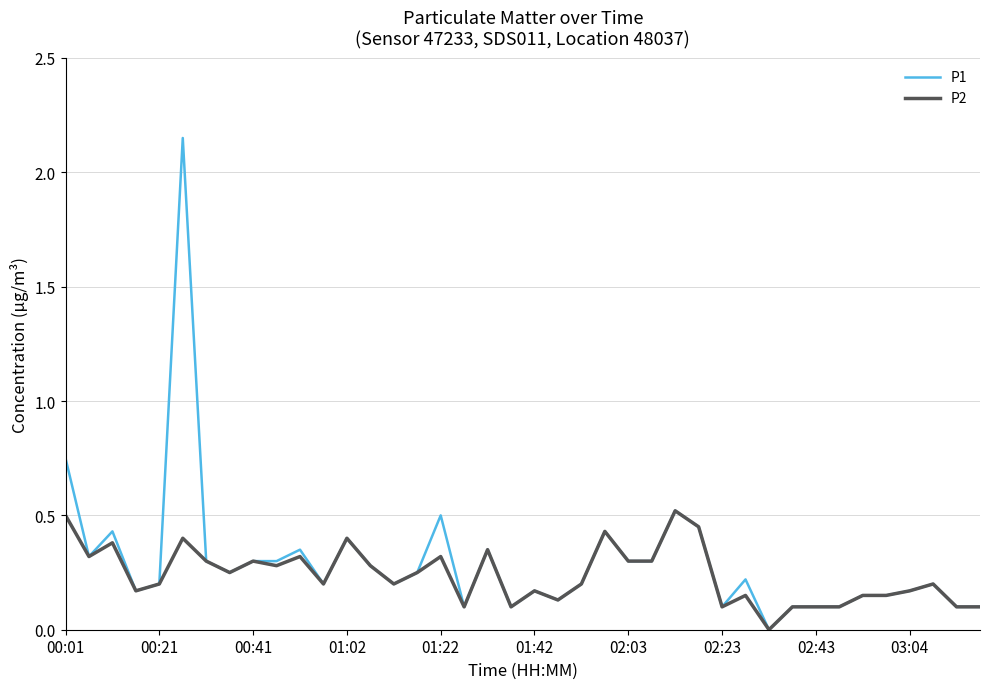

Rank the series by their maximum value, from lowest to highest.

P2, P1